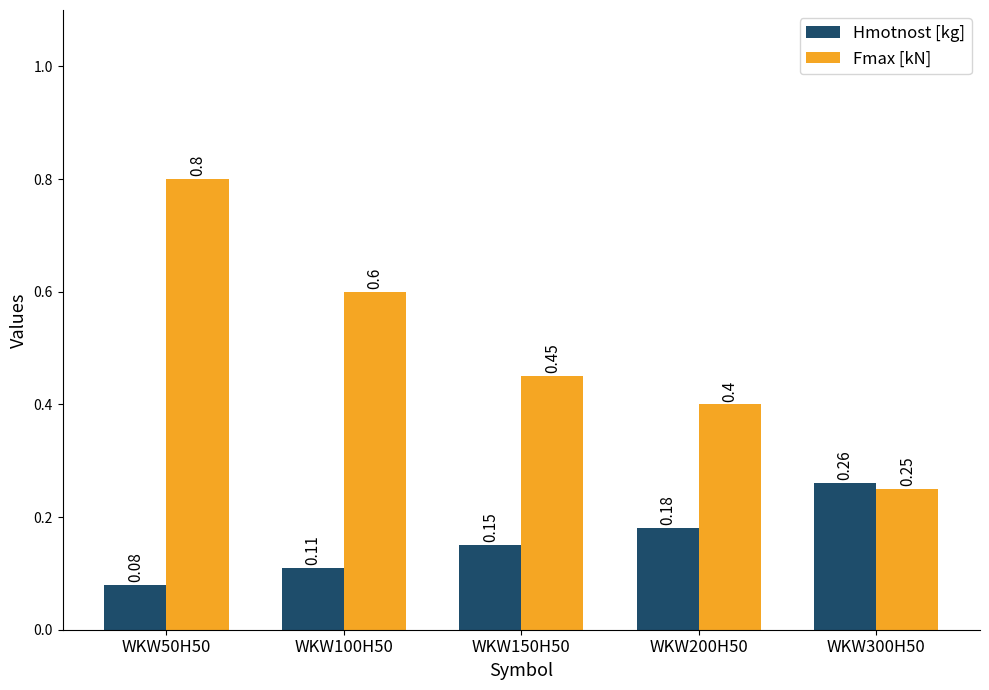

What is the sum of all Fmax [kN] values?

2.5